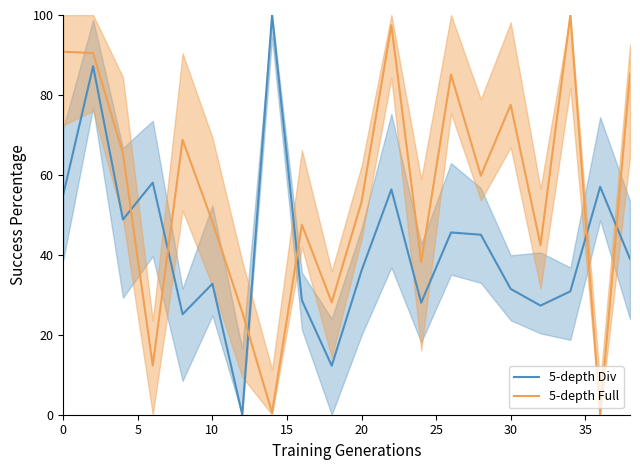

In 5-depth Full, how many points are higher than both neighbors (excluding endpoints)?

6